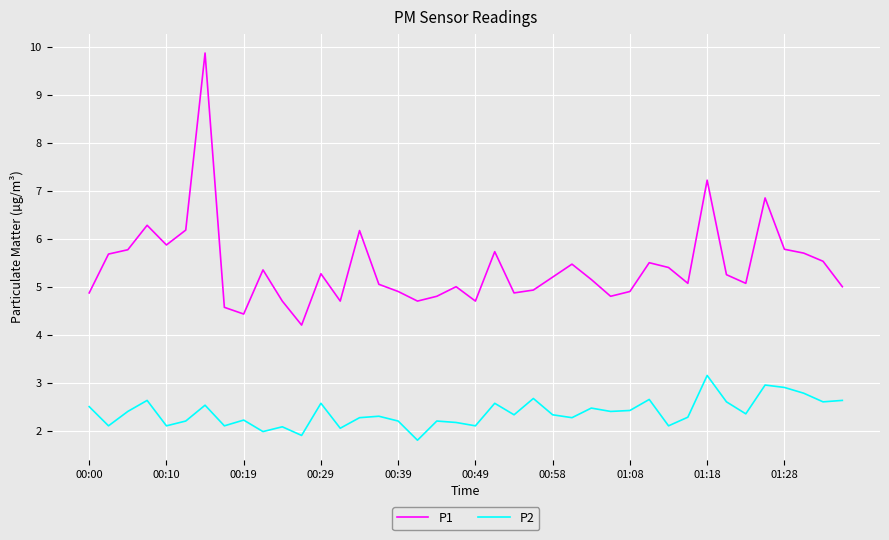

How many lines are shown in the chart?

2